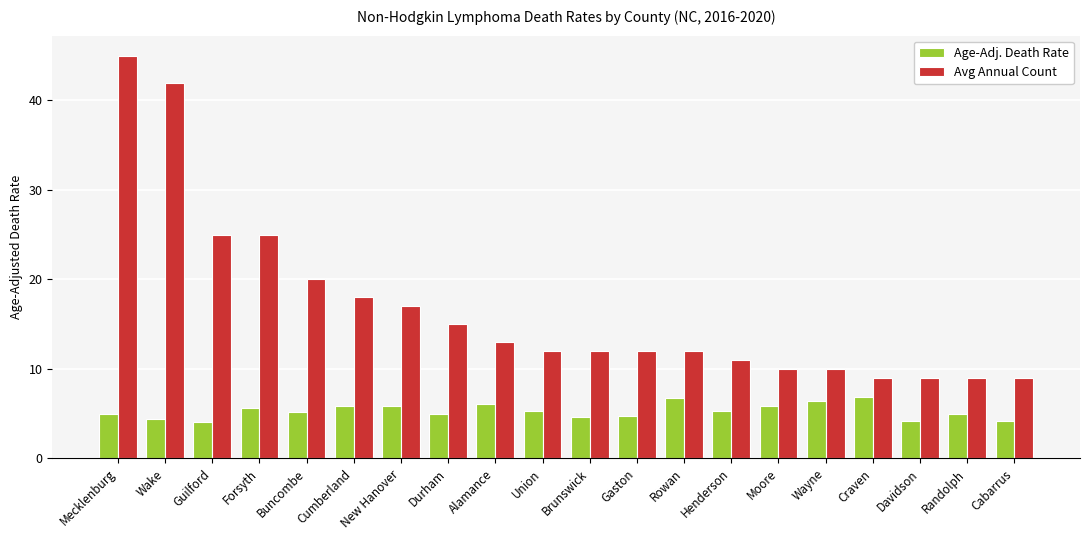

What is the minimum value for Avg Annual Count?

9.0